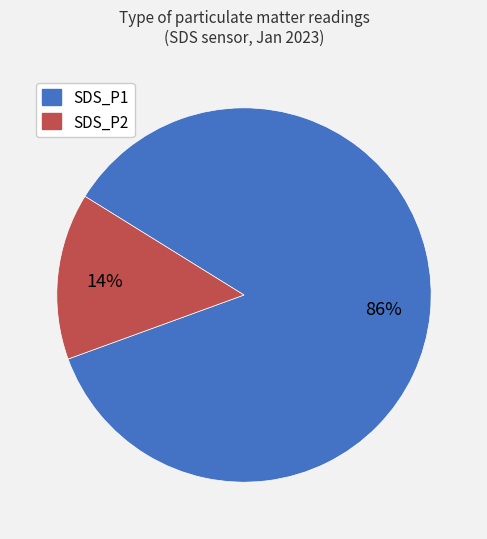

Is the sum of SDS_P2 and SDS_P1 greater than half?

Yes